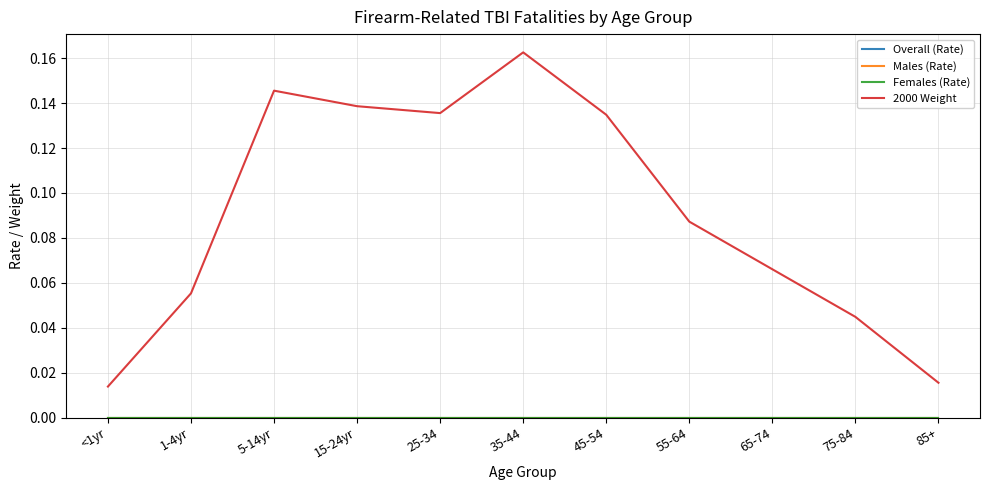

True or false: 2000 Weight and Females (Rate) cross at least once.

False